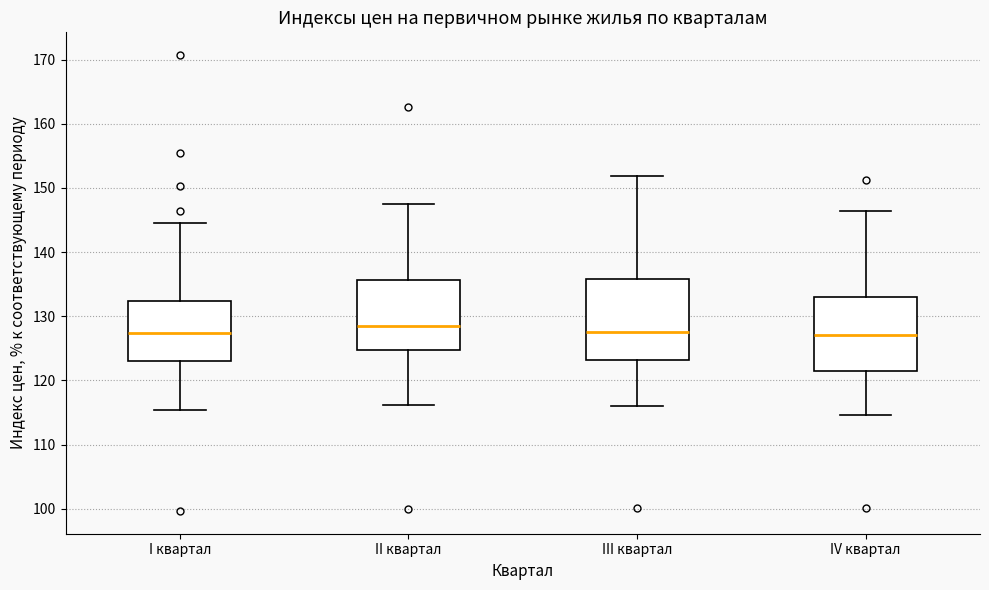

Reading left to right, transcribe this box plot: for each box, give where its median line is, the range the box spans, and where its two whiskers end, as read against the y-axis. The values are not printed on the chart, so give them approximately, as read against the axis.

I квартал: median 127, box 123 to 132, whiskers 115 to 145
II квартал: median 129, box 125 to 136, whiskers 116 to 147
III квартал: median 128, box 123 to 136, whiskers 116 to 152
IV квартал: median 127, box 121 to 133, whiskers 115 to 146